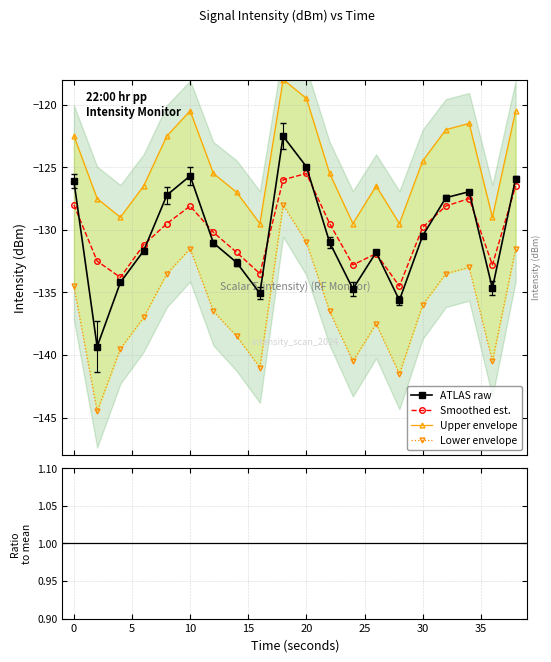

True or false: Upper envelope and Smoothed est. intersect in this chart.

False